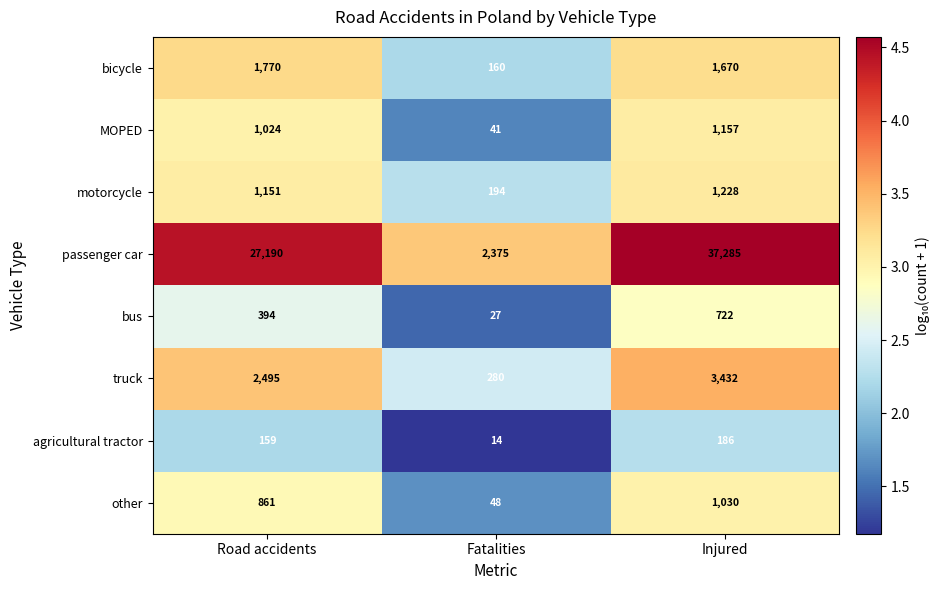

Reading left to right, list all the values displayed in this chart.

bicycle: Road accidents=1770	Fatalities=160	Injured=1670
MOPED: Road accidents=1024	Fatalities=41	Injured=1157
motorcycle: Road accidents=1151	Fatalities=194	Injured=1228
passenger car: Road accidents=27190	Fatalities=2375	Injured=37285
bus: Road accidents=394	Fatalities=27	Injured=722
truck: Road accidents=2495	Fatalities=280	Injured=3432
agricultural tractor: Road accidents=159	Fatalities=14	Injured=186
other: Road accidents=861	Fatalities=48	Injured=1030